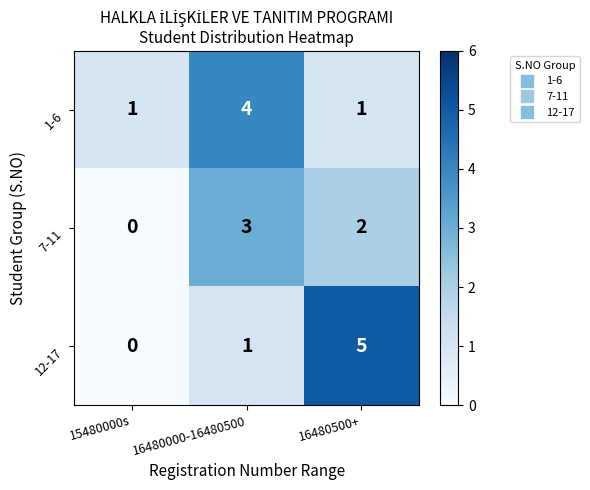

Which series changed the most between 16480000-16480500 and 16480500+?

12-17